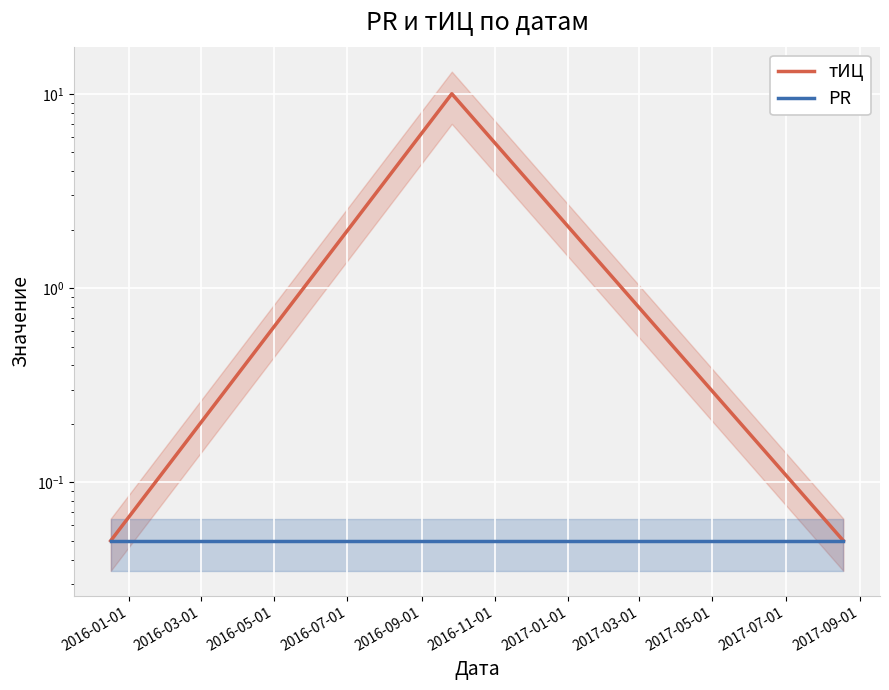

Rank the series at 2016-05-01 from highest to lowest value.

тИЦ, PR